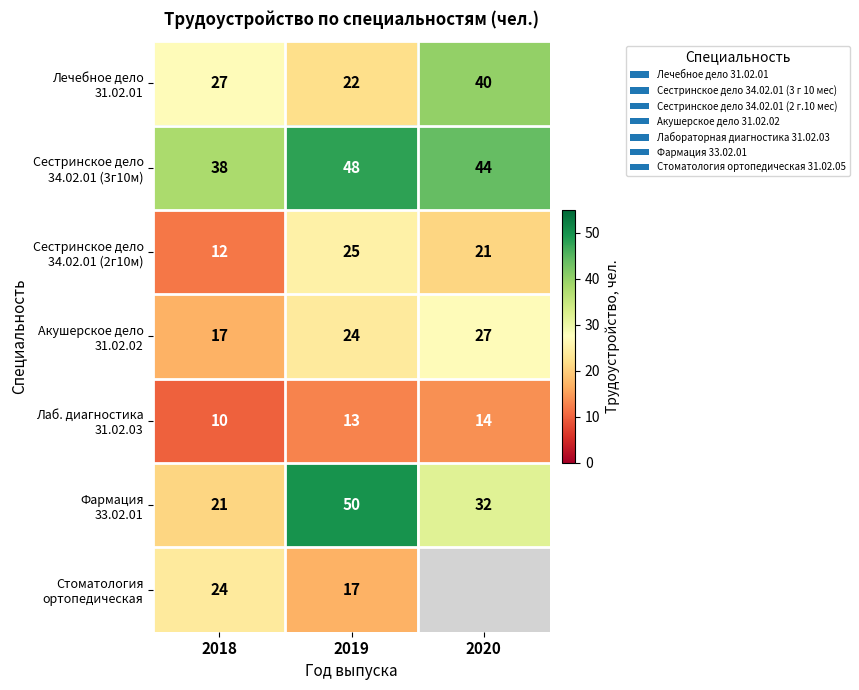

What is the total value across all series at 2018?

149